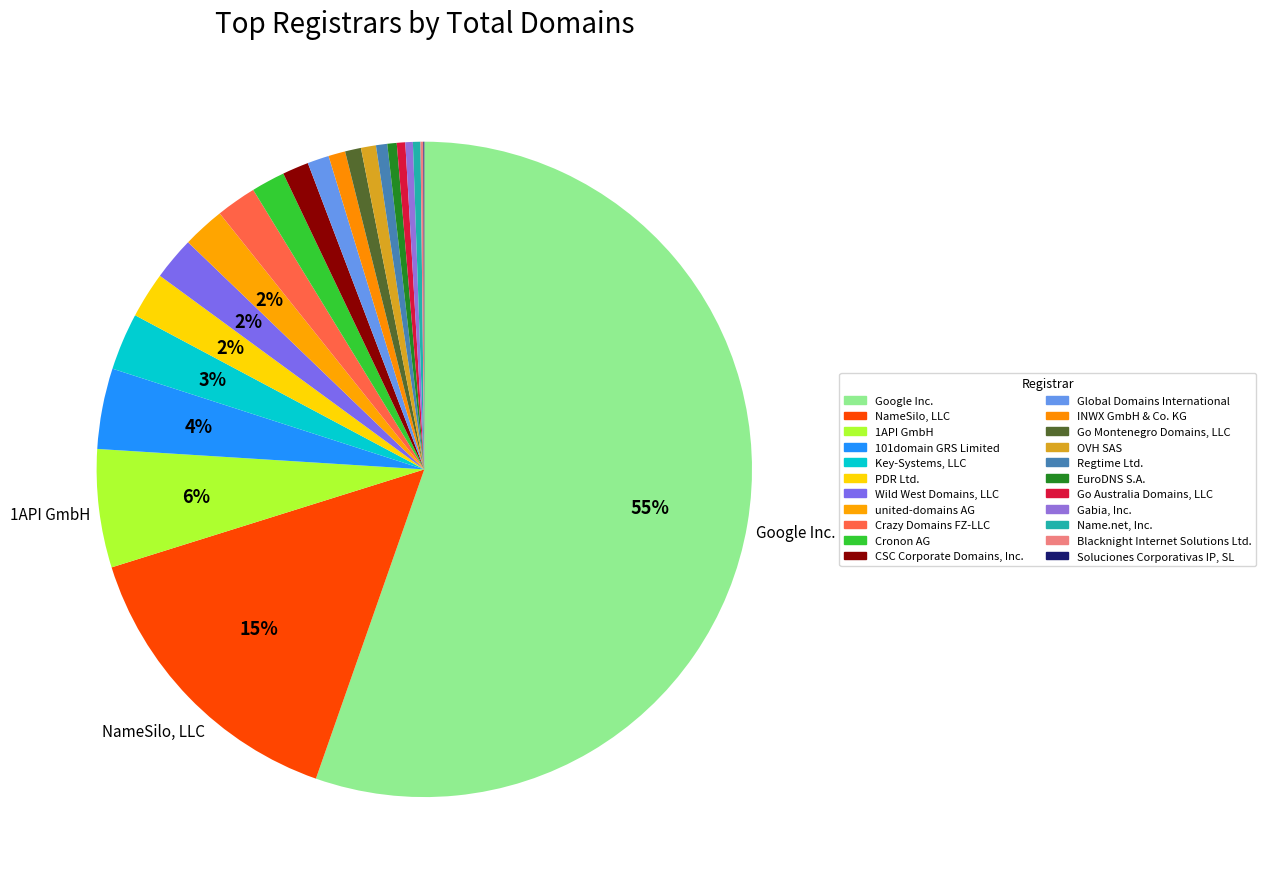

Is there any slice that represents more than half of the pie?

Yes